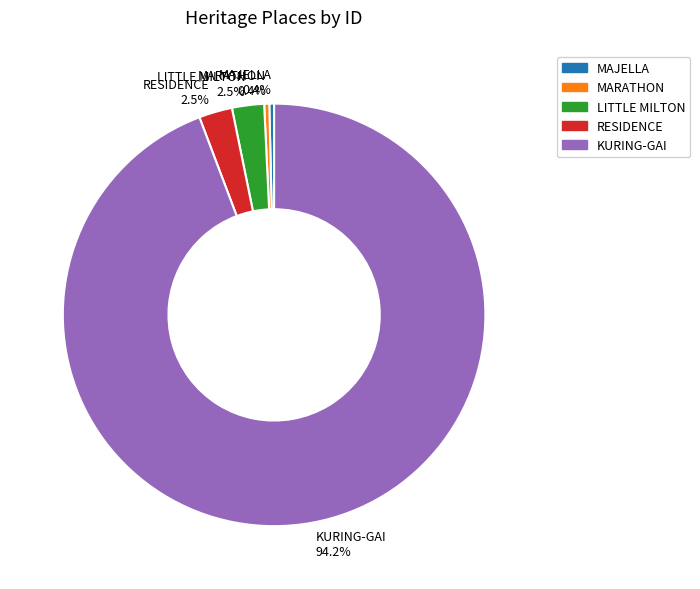

What percentage is NOT represented by LITTLE MILTON?

97.5%